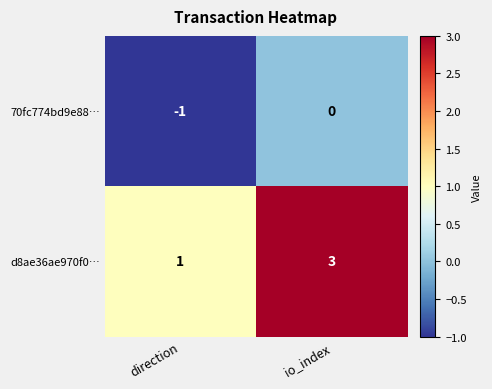

The value of 70fc774bd9e88… at direction is -2. True or false?

False